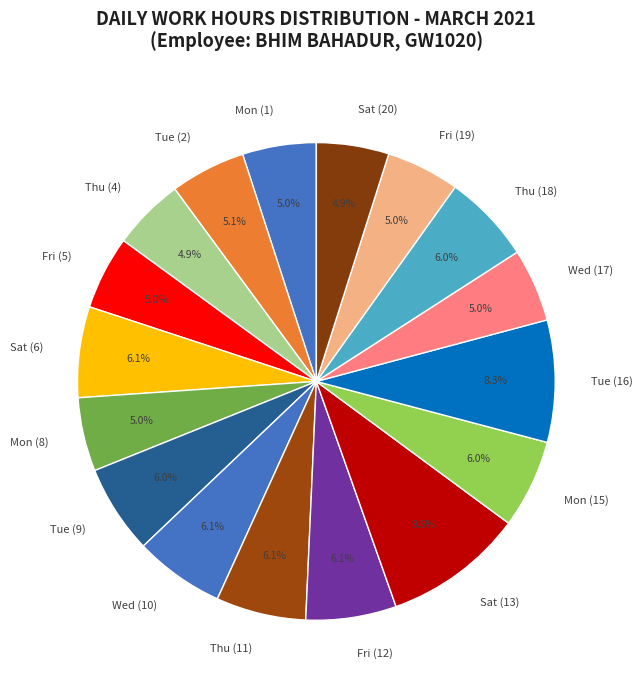

Which slice is the largest?

Sat (13)